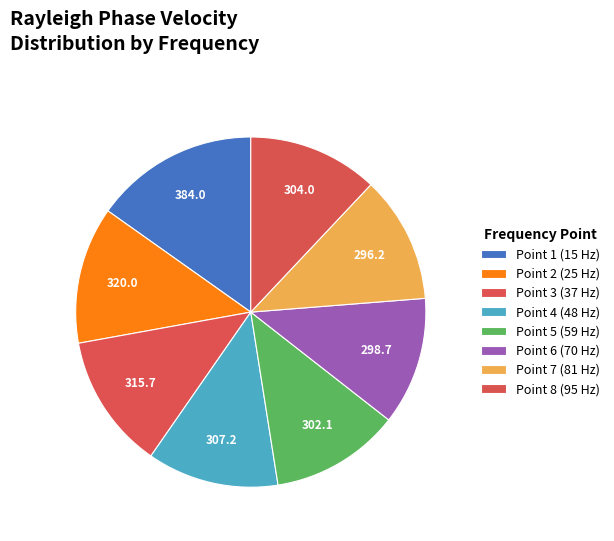

Is there a majority slice in this chart?

No